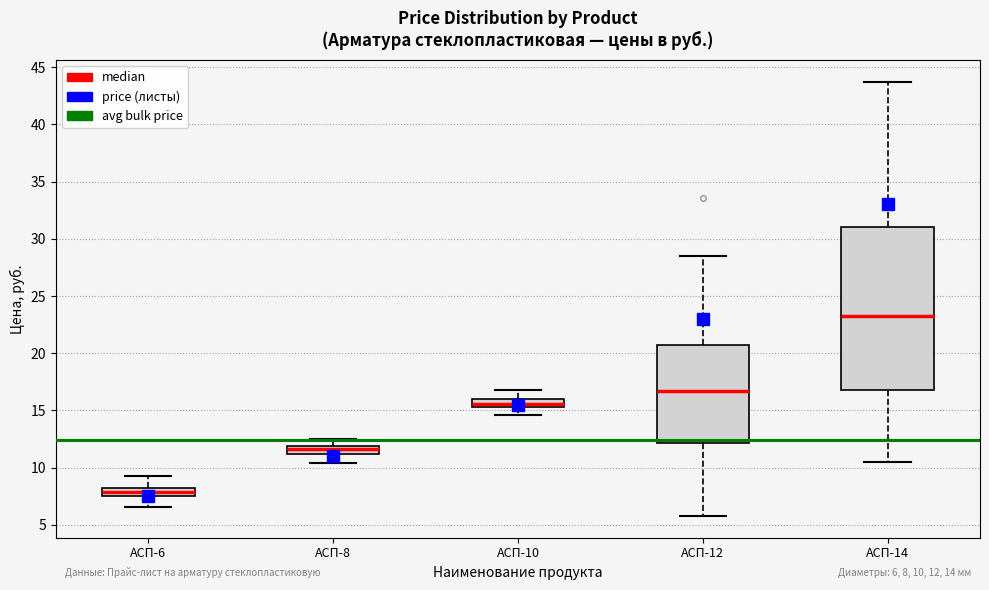

Which box's median line is the highest?

АСП-14